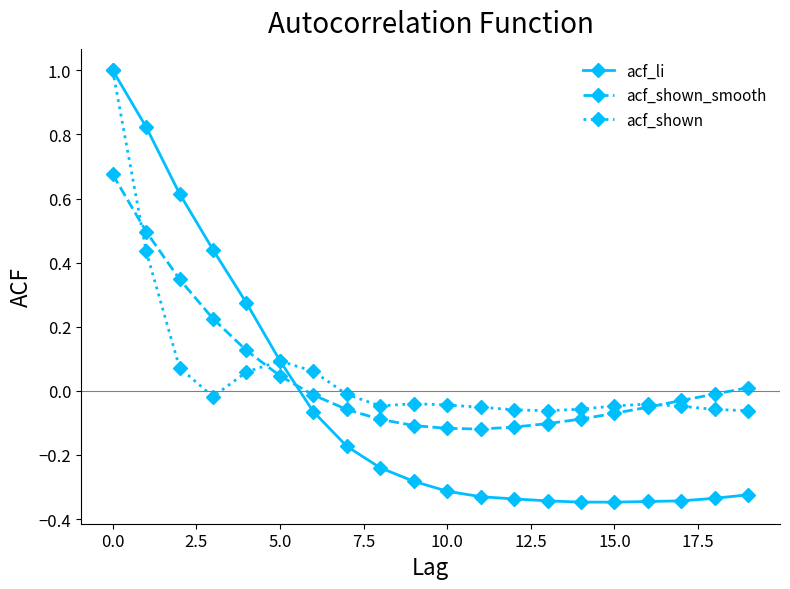

Which series ends up on top after the final intersection of acf_li and acf_shown_smooth?

acf_shown_smooth